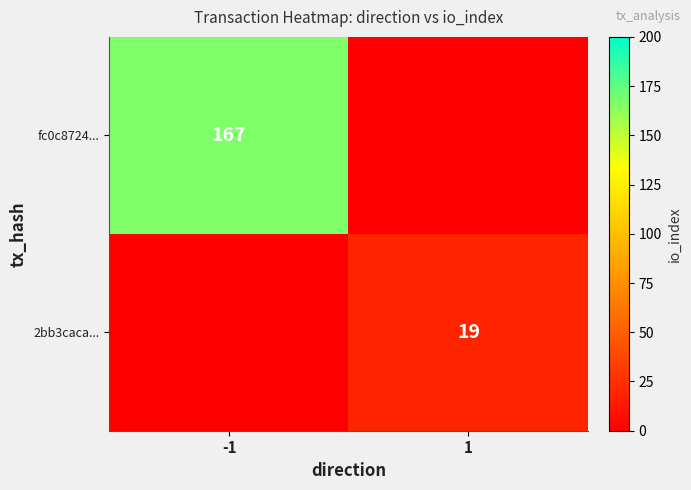

What is the total value across all series at 1?

19